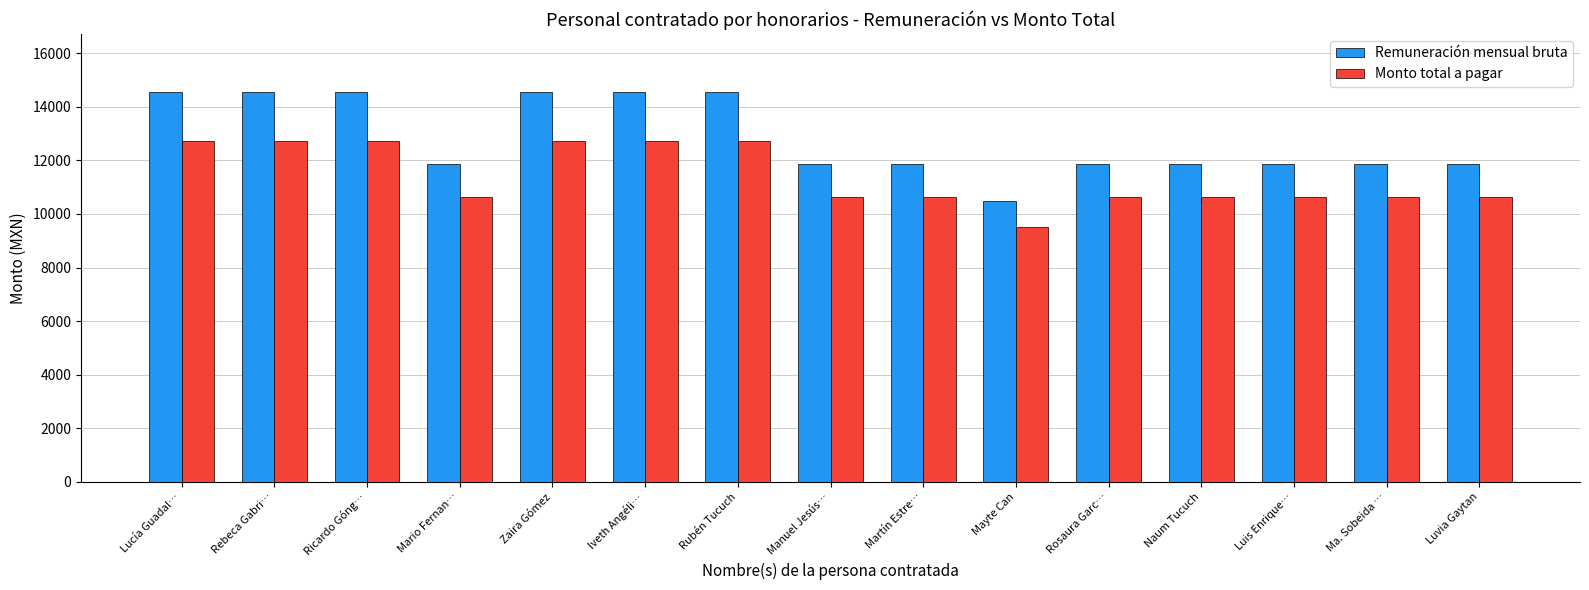

Reading left to right, list all the values displayed in this chart.

Remuneración mensual bruta: Lucía Guadal…=14535.0	Rebeca Gabri…=14535.0	Ricardo Góng…=14535.0	Mario Fernan…=11865.0	Zaira Gómez=14535.0	Iveth Angéli…=14535.0	Rubén Tucuch=14535.0	Manuel Jesús…=11865.0	Martín Estre…=11865.0	Mayte Can=10501.0	Rosaura Garc…=11865.0	Naum Tucuch=11865.0	Luis Enrique…=11865.0	Ma. Sobeida …=11865.0	Luvia Gaytan=11865.0
Monto total a pagar: Lucía Guadal…=12723.8	Rebeca Gabri…=12723.8	Ricardo Góng…=12723.8	Mario Fernan…=10619.1	Zaira Gómez=12723.8	Iveth Angéli…=12723.8	Rubén Tucuch=12723.8	Manuel Jesús…=10619.1	Martín Estre…=10619.1	Mayte Can=9499.5	Rosaura Garc…=10619.1	Naum Tucuch=10619.1	Luis Enrique…=10619.1	Ma. Sobeida …=10619.1	Luvia Gaytan=10619.1